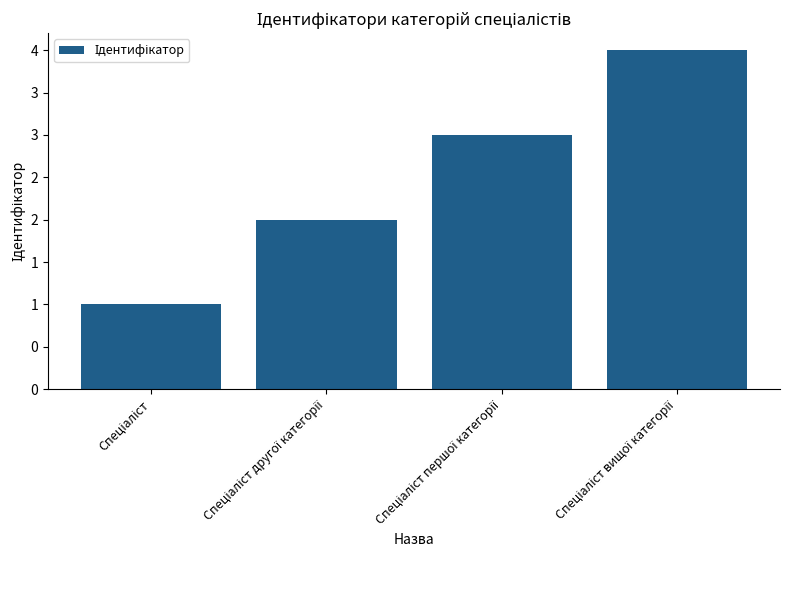

What is the minimum value shown in the chart?

1